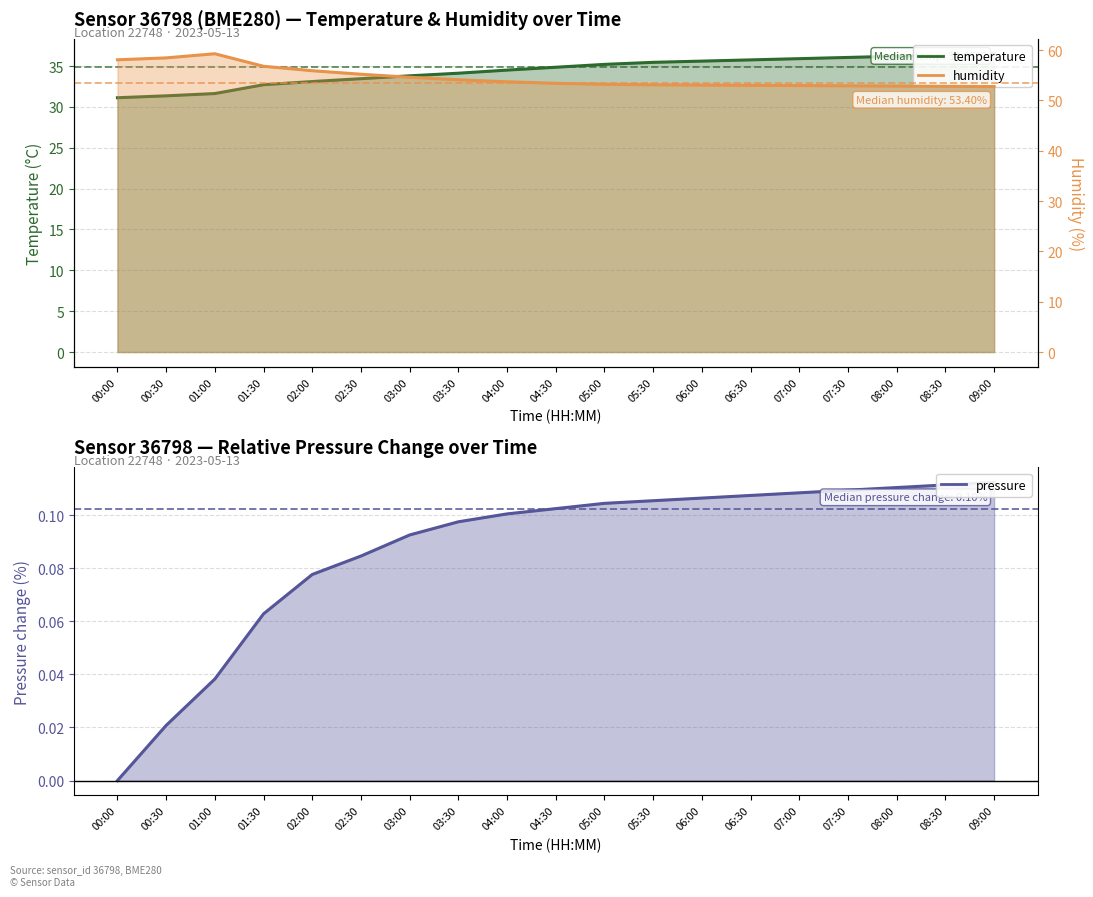

What is the highest value of the temperature series?

36.5